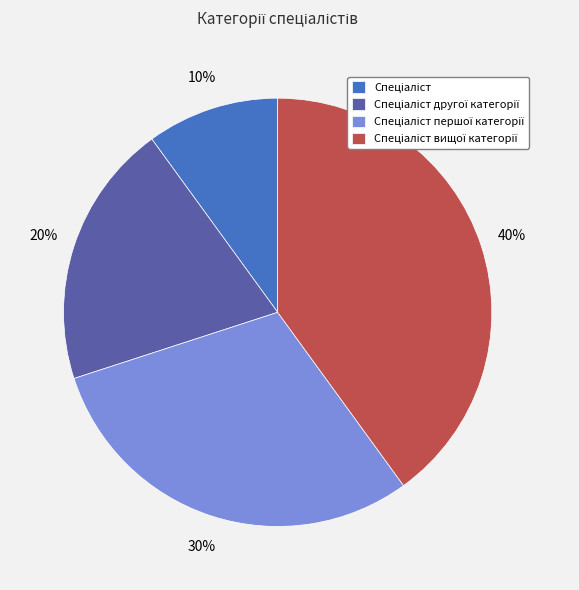

To the nearest percent, what is the difference between the largest and smallest slice percentages?

30%